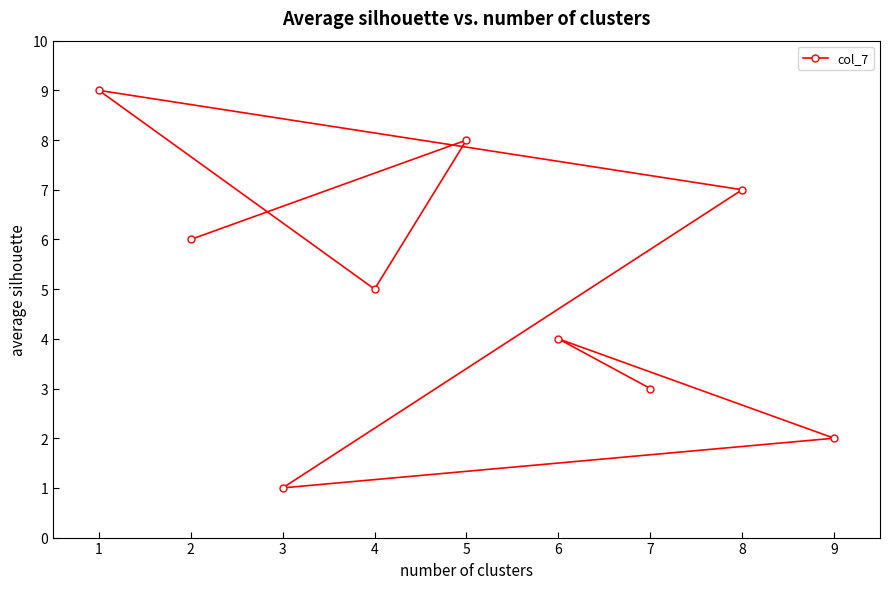

Approximately how many times larger is the value at 5 compared to 2?

1.3